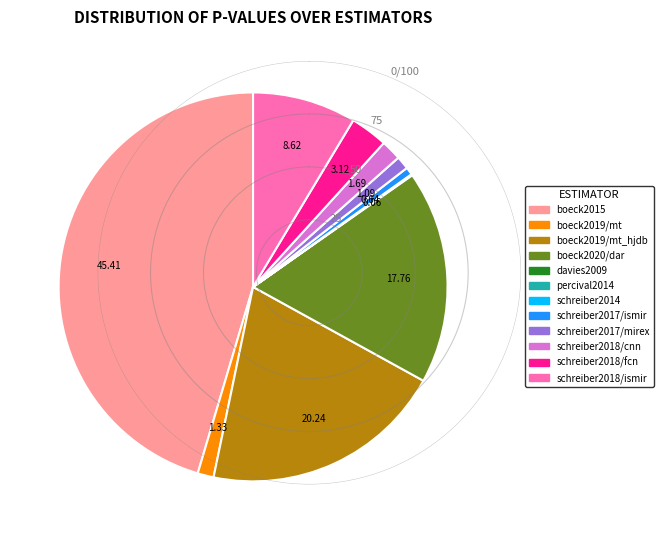

Which has a higher value, schreiber2018/fcn or boeck2020/dar?

boeck2020/dar